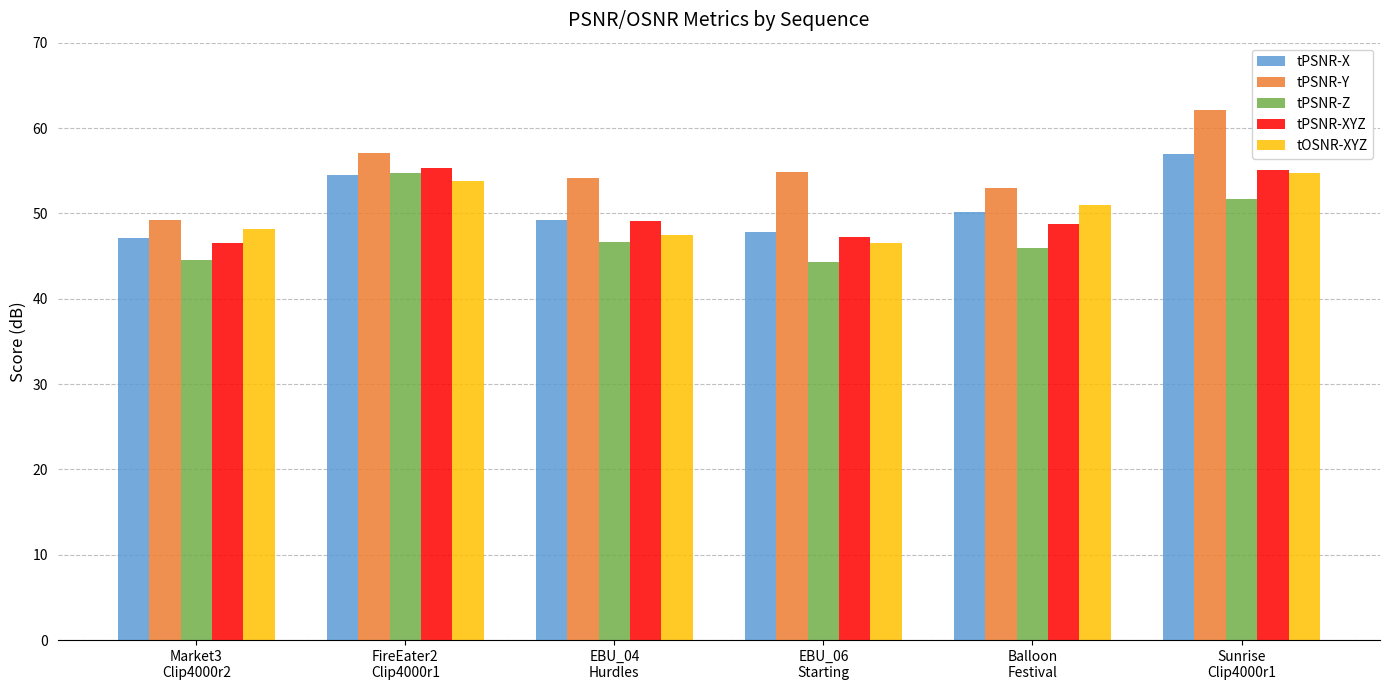

What is the lowest value of the tPSNR-Z series?

44.3